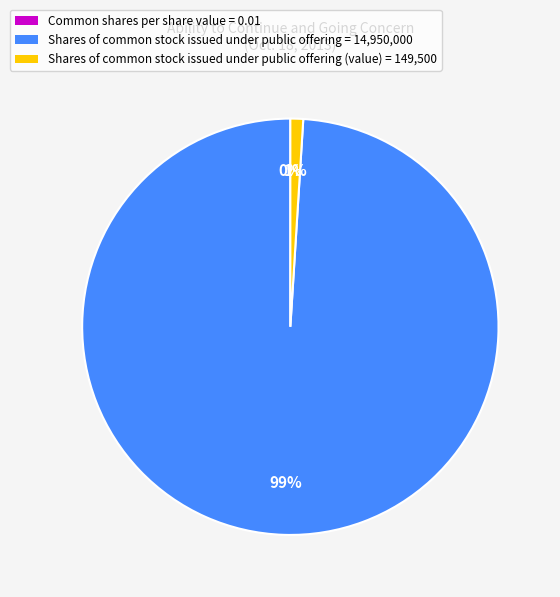

To the nearest percent, what is the average slice percentage?

33%